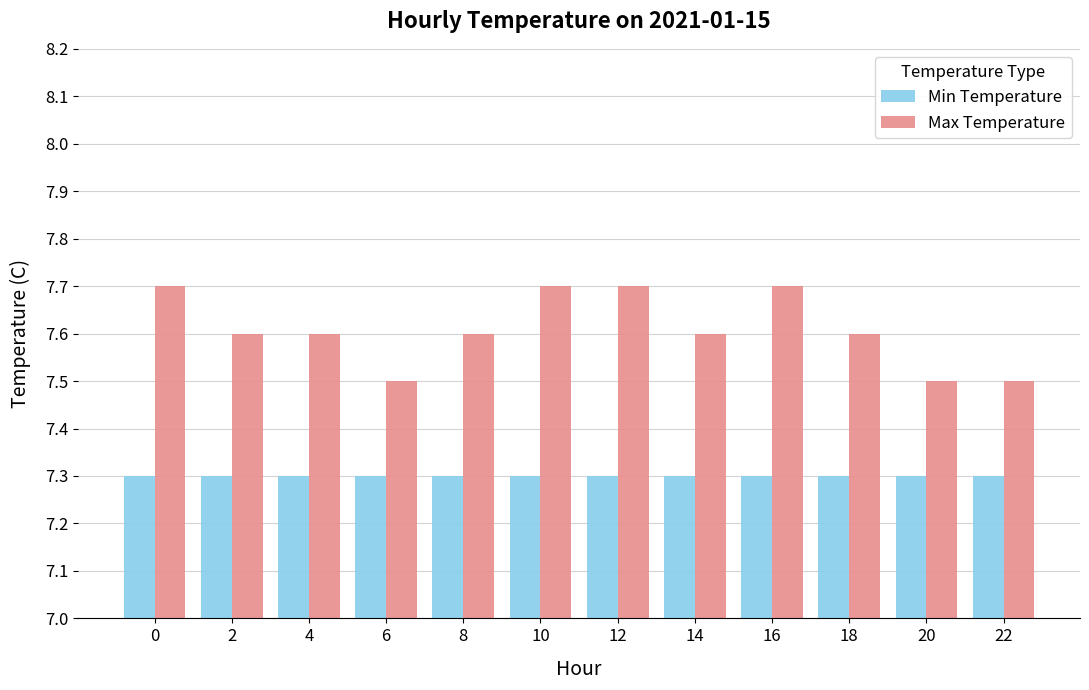

What is the total value across all series at 8?

14.9